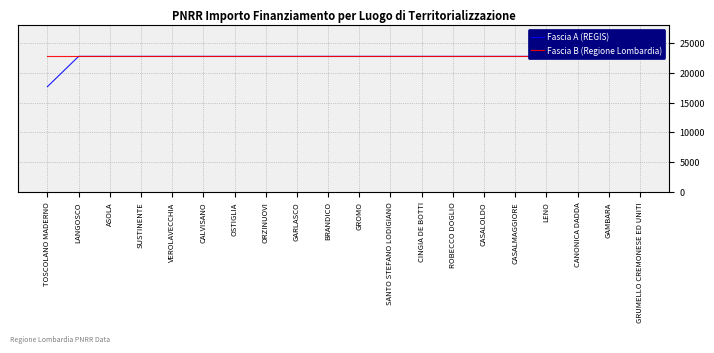

Reading left to right, what are all the values shown in this chart?

Fascia A (REGIS): TOSCOLANO MADERNO=17674.8	LANGOSCO=22750.0	ASOLA=22750.0	SUSTINENTE=22750.0	VEROLAVECCHIA=22750.0	CALVISANO=22750.0	OSTIGLIA=22750.0	ORZINUOVI=22750.0	GARLASCO=22750.0	BRANDICO=22750.0	GROMO=22750.0	SANTO STEFANO LODIGIANO=22750.0	CINGIA DE BOTTI=22750.0	ROBECCO DOGLIO=22750.0	CASALOLDO=22750.0	CASALMAGGIORE=22750.0	LENO=22750.0	CANONICA DADDA=22750.0	GAMBARA=22750.0	GRUMELLO CREMONESE ED UNITI=22750.0
Fascia B (Regione Lombardia): TOSCOLANO MADERNO=22750.0	LANGOSCO=22750.0	ASOLA=22750.0	SUSTINENTE=22750.0	VEROLAVECCHIA=22750.0	CALVISANO=22750.0	OSTIGLIA=22750.0	ORZINUOVI=22750.0	GARLASCO=22750.0	BRANDICO=22750.0	GROMO=22750.0	SANTO STEFANO LODIGIANO=22750.0	CINGIA DE BOTTI=22750.0	ROBECCO DOGLIO=22750.0	CASALOLDO=22750.0	CASALMAGGIORE=22750.0	LENO=22750.0	CANONICA DADDA=22750.0	GAMBARA=22750.0	GRUMELLO CREMONESE ED UNITI=22750.0